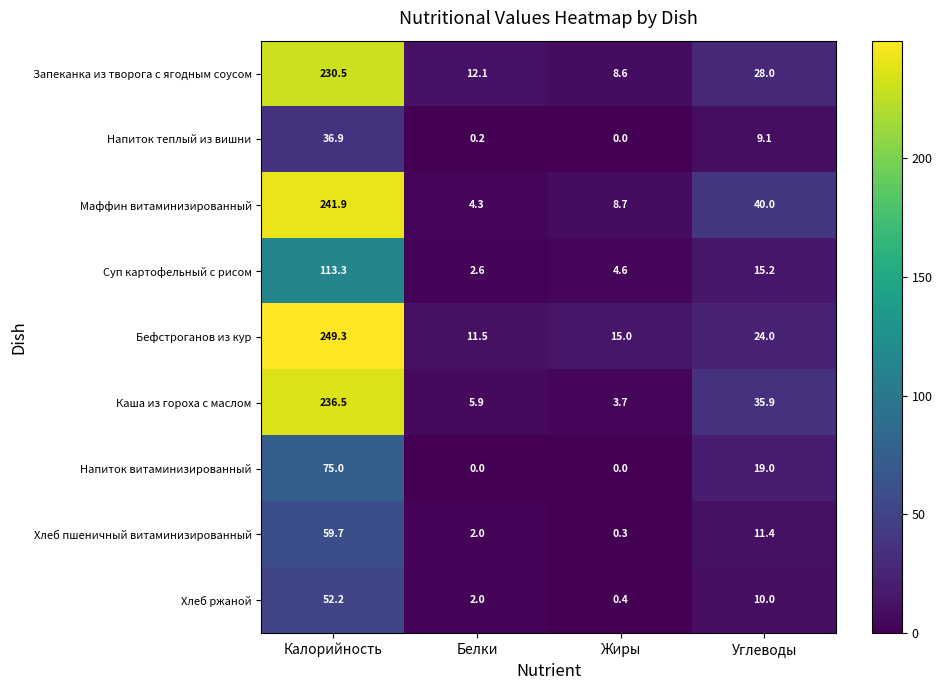

What is the greatest value displayed?

249.3